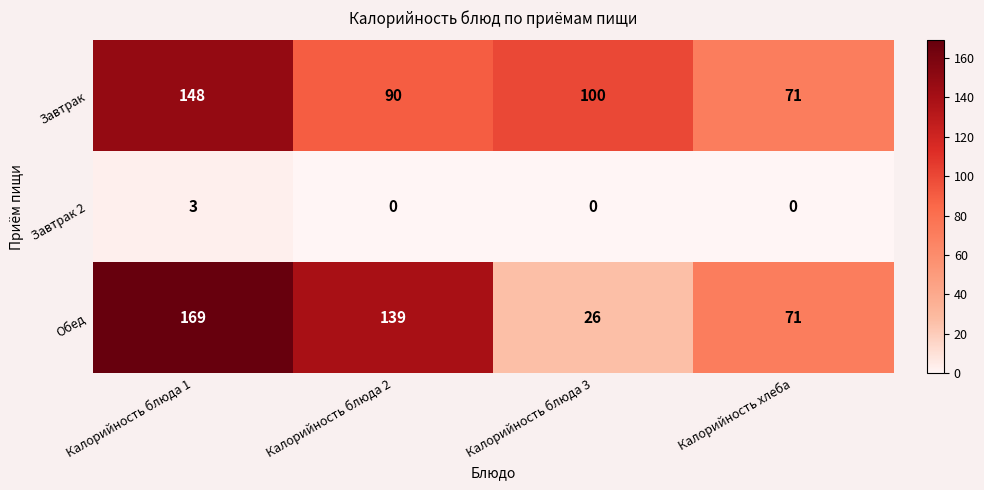

At which category is the sum across all series the highest?

Калорийность блюда 1